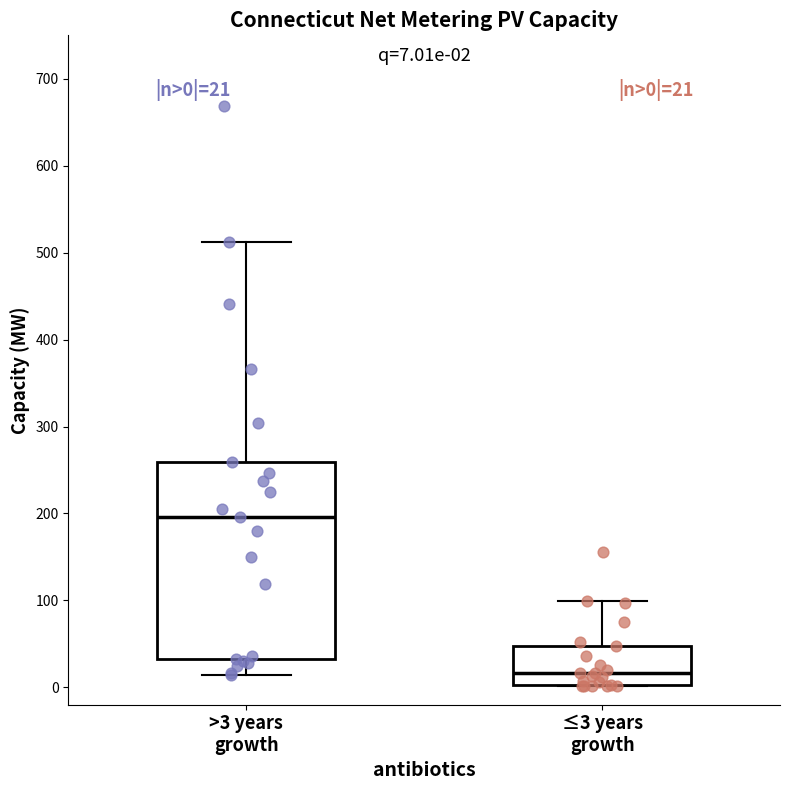

Which box has the highest median line?

>3 years growth